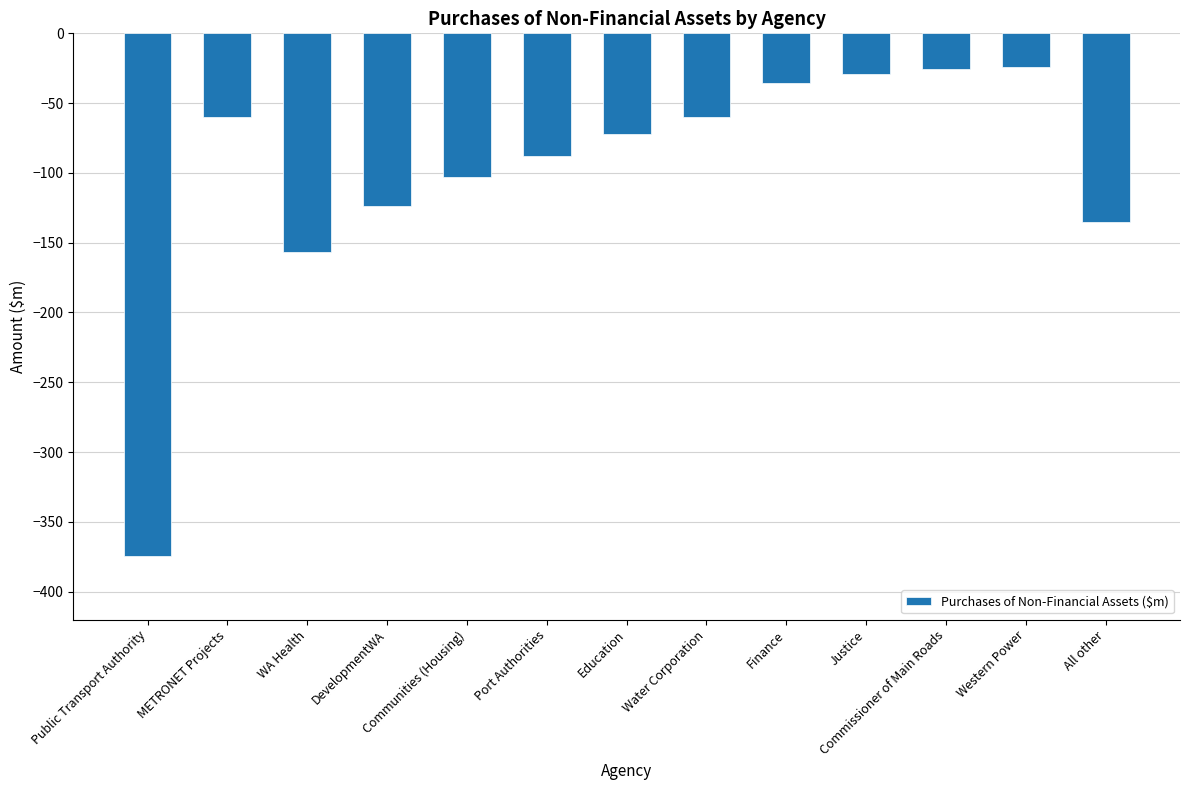

What is the difference between the maximum and second lowest values?

132.6